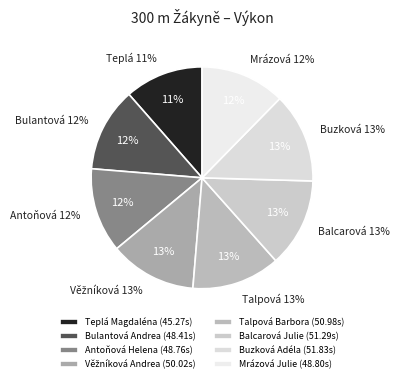

Is Talpová Barbora the majority of the pie?

No